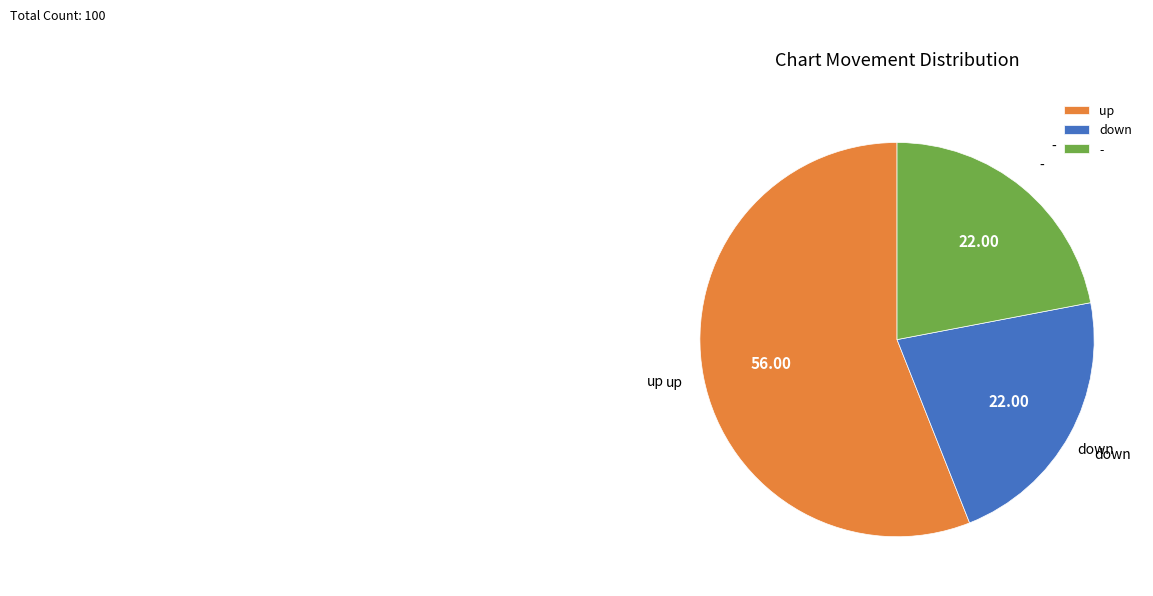

Combined, do down and - account for over 50%?

No